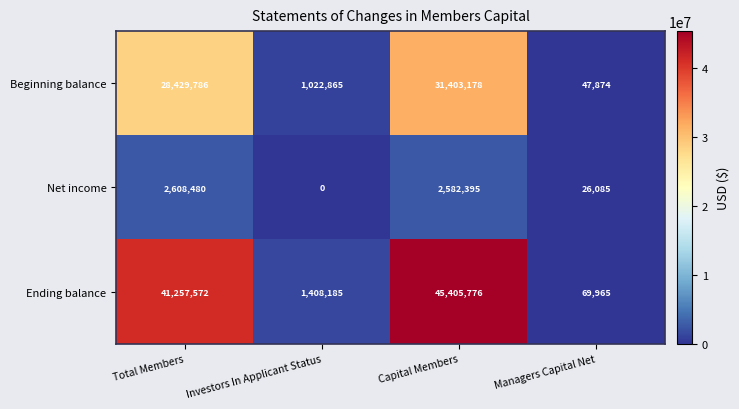

Count the number of data series in this chart.

3